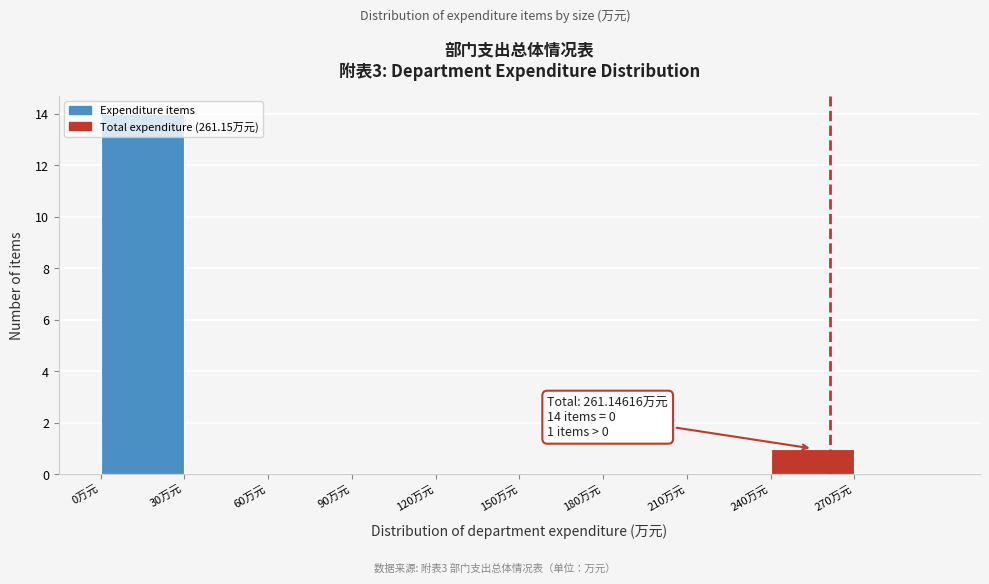

Which range on the x-axis has the tallest bar?

0 to 30